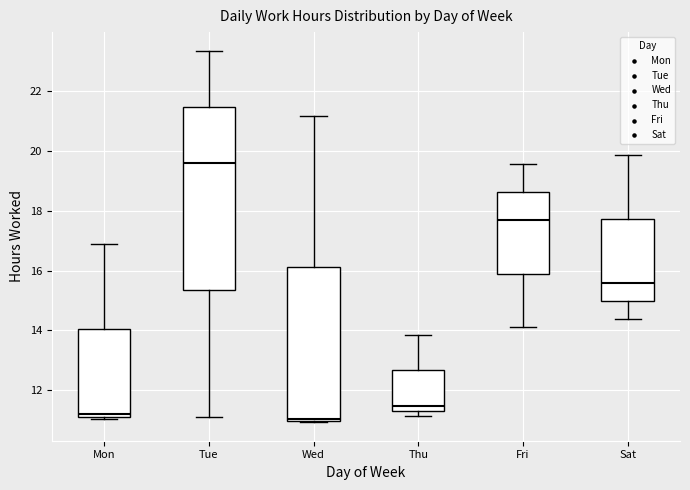

Comparing the boxes themselves (not the whiskers), which one is the tallest?

Tue